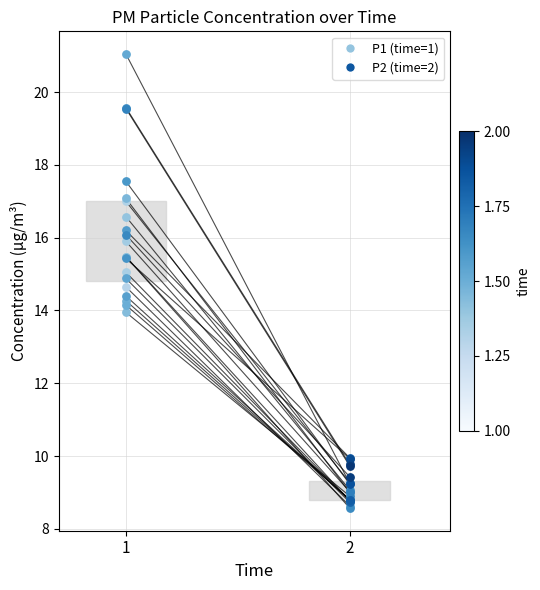

Approximately how many times larger is the value at 2 compared to 1?

0.6